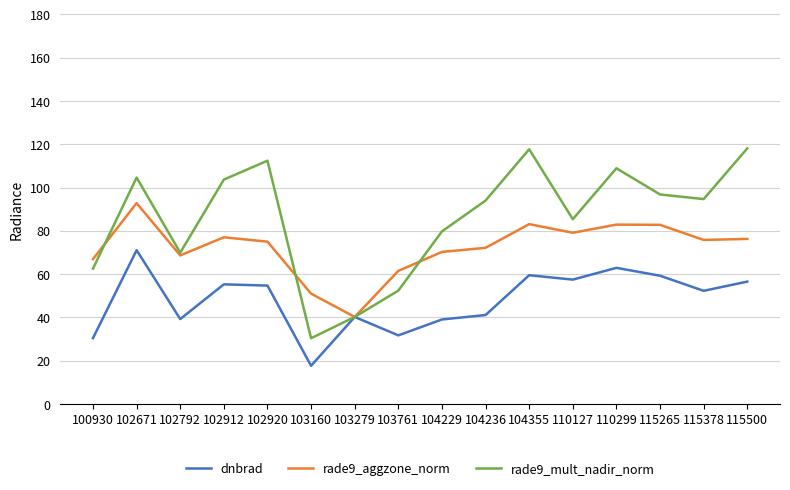

Is the value of rade9_mult_nadir_norm at 102920 greater than the value of dnbrad at 102920?

Yes